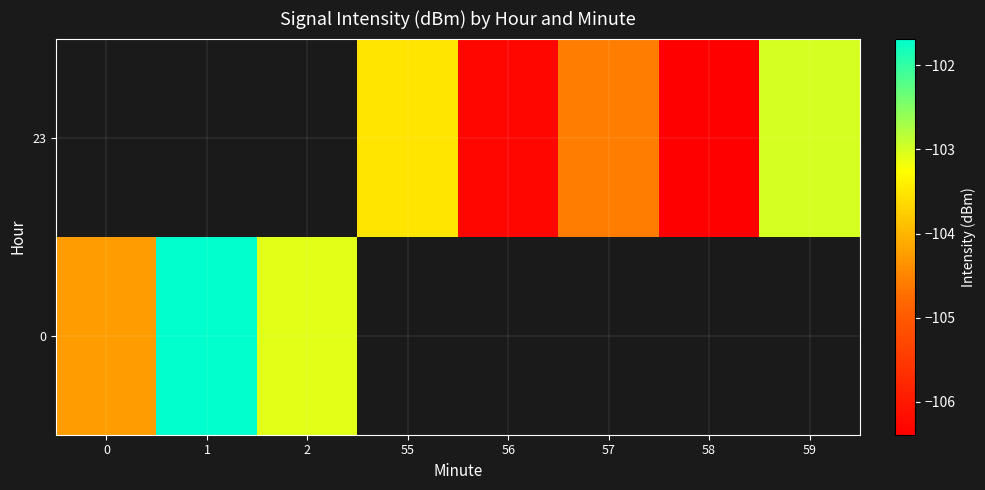

How many values in the 23 series exceed -106?

3